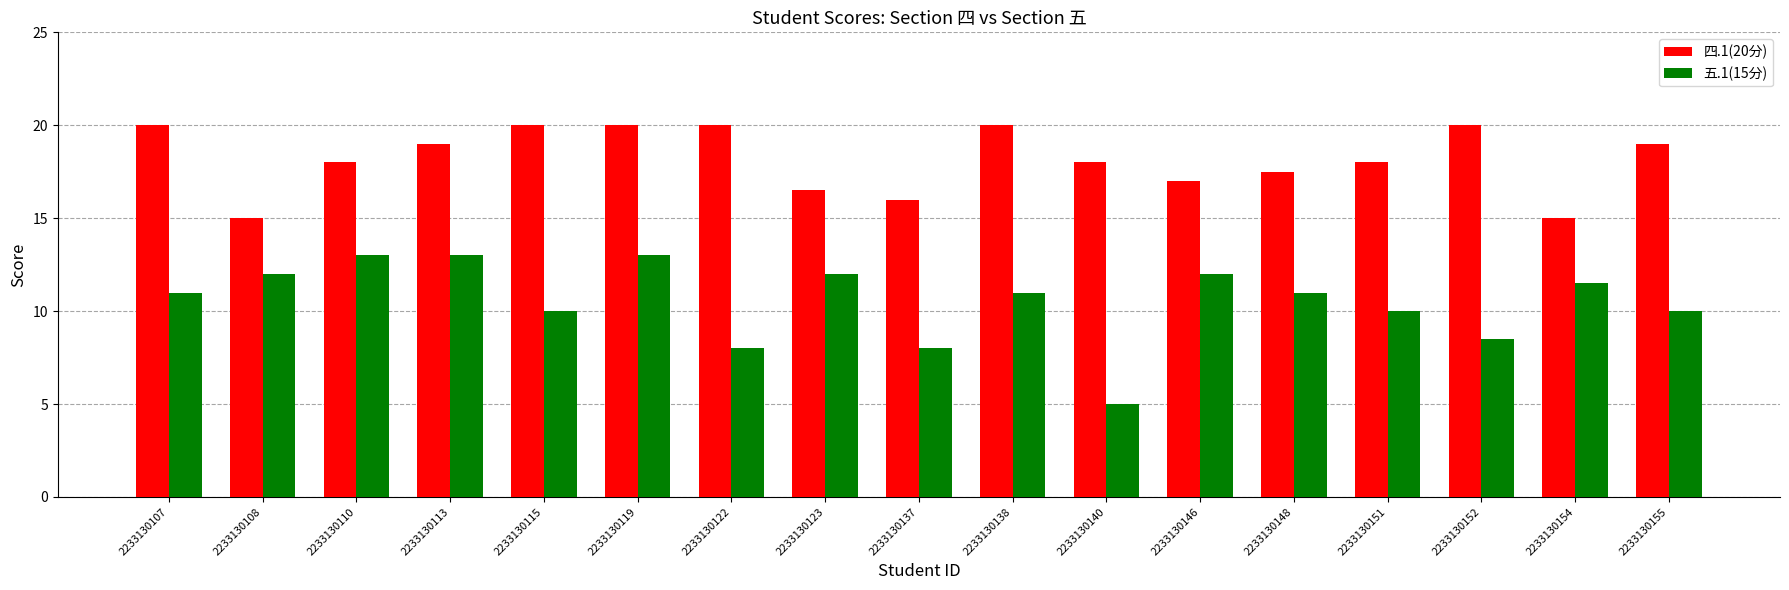

What is the approximate value of 四.1(20分) at 2233130152?

20.0